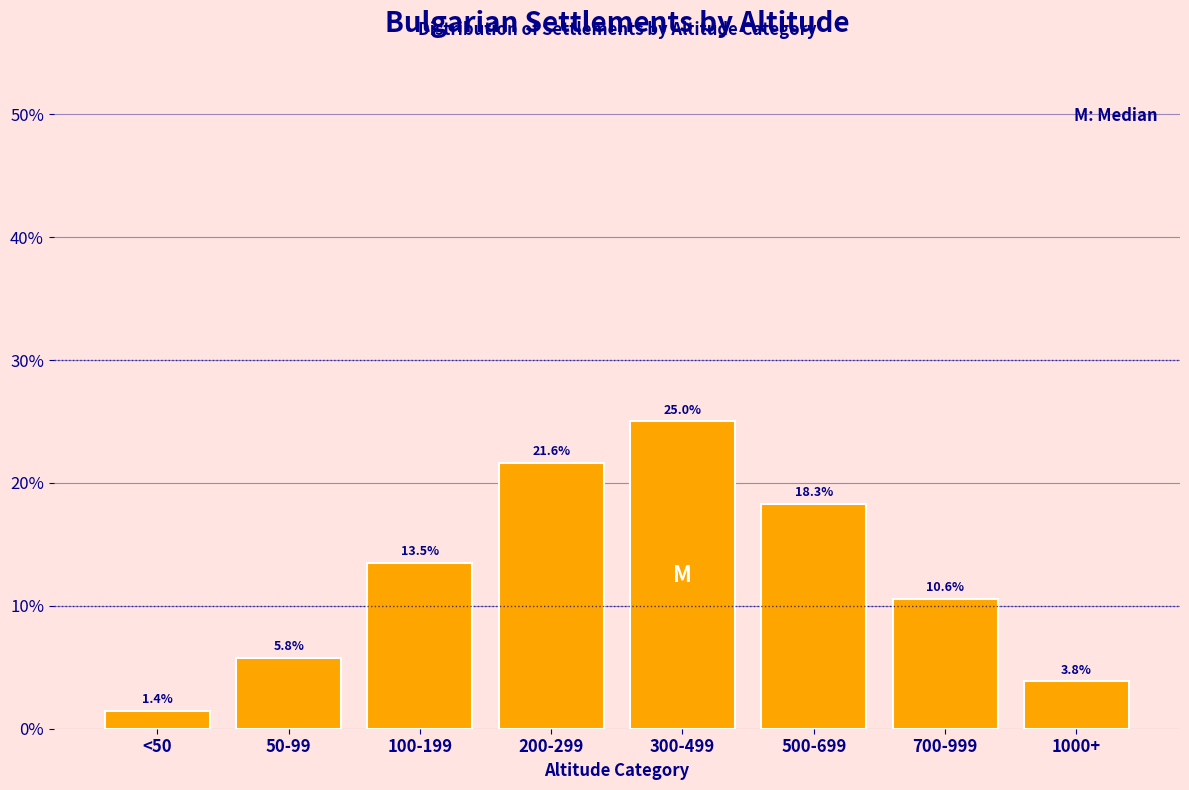

Reading right to left, what are all the values shown in this chart?

3.8	10.6	18.3	25.0	21.6	13.5	5.8	1.4